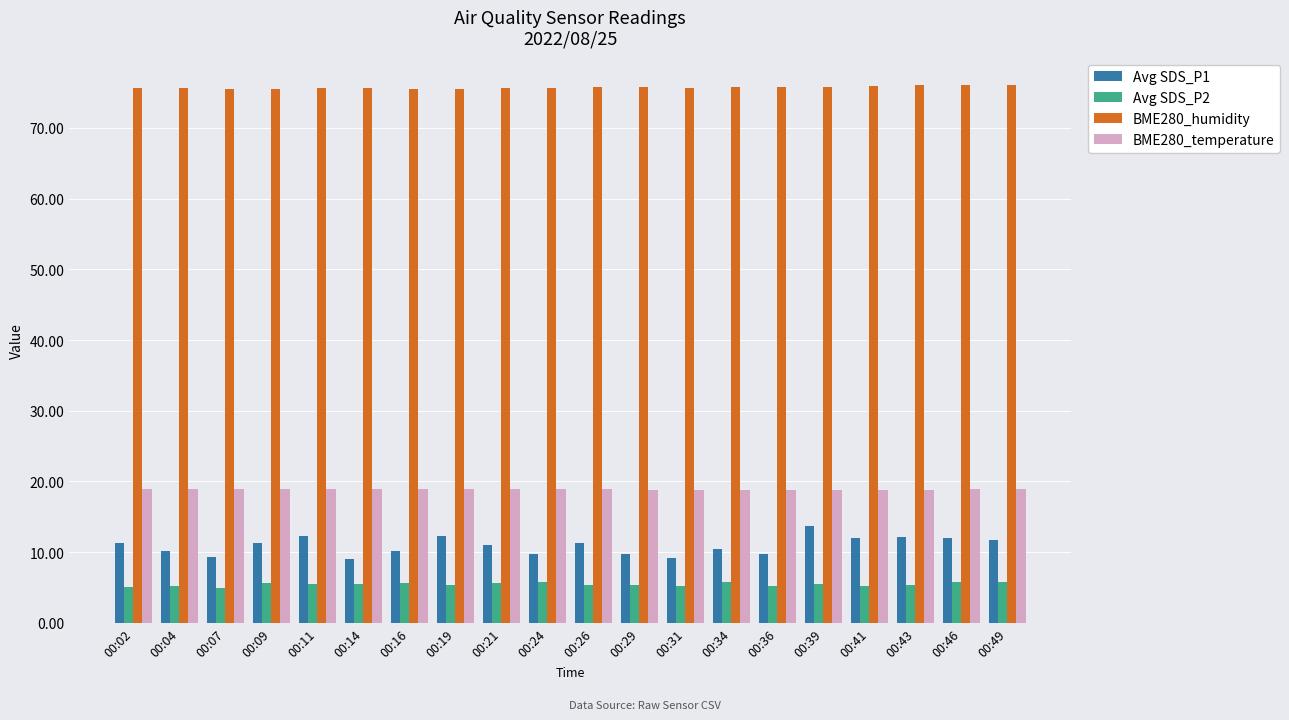

Are the bars horizontal?

No